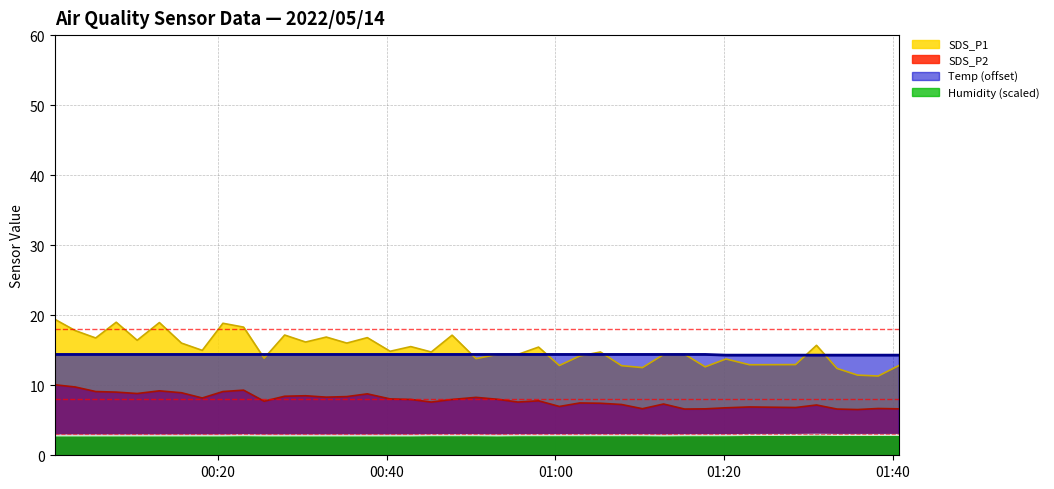

At how many categories does at least one series exceed 6?

40